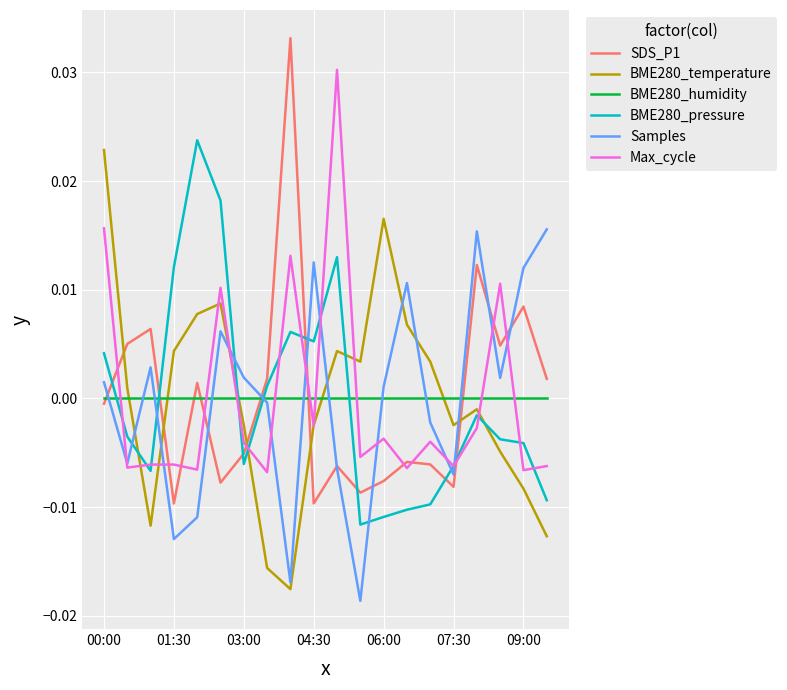

At which label is BME280_humidity closest to 0?

00:00